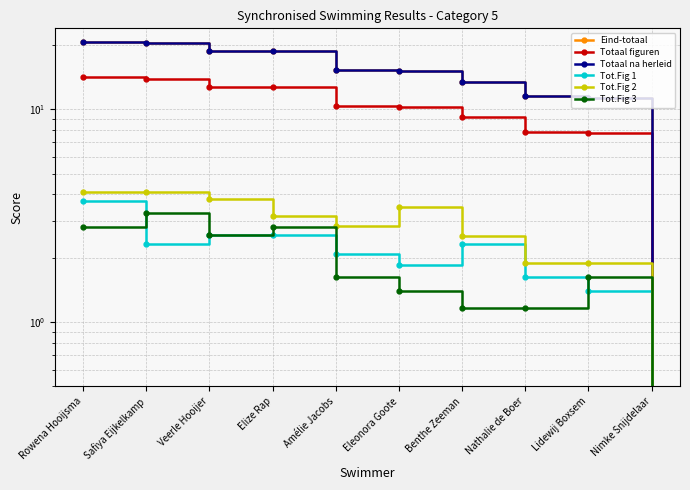

What is the value of the Tot.Fig 2 point at the 5th from the left?

2.9